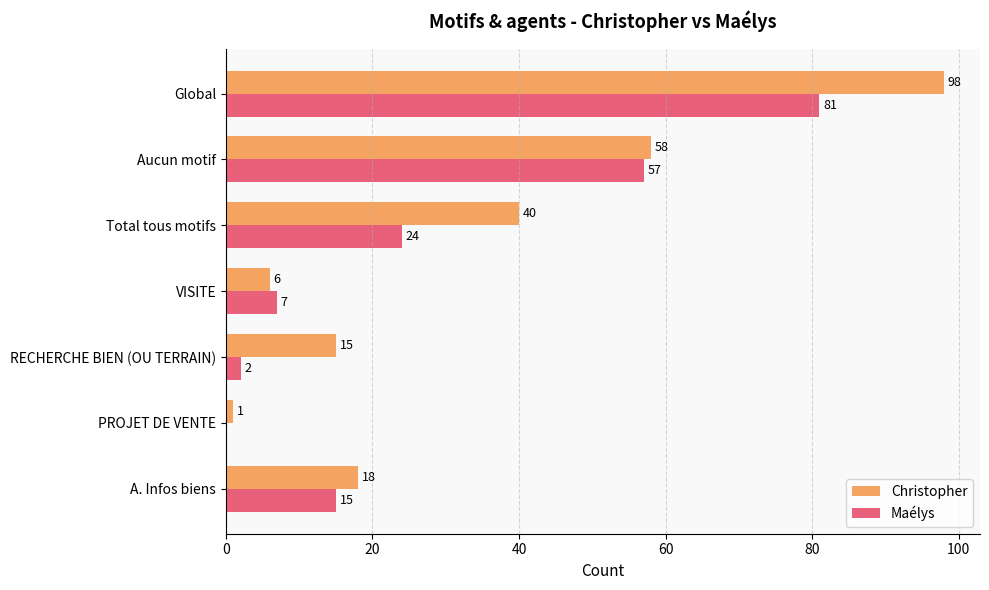

How many positive values does the Maélys series have?

6